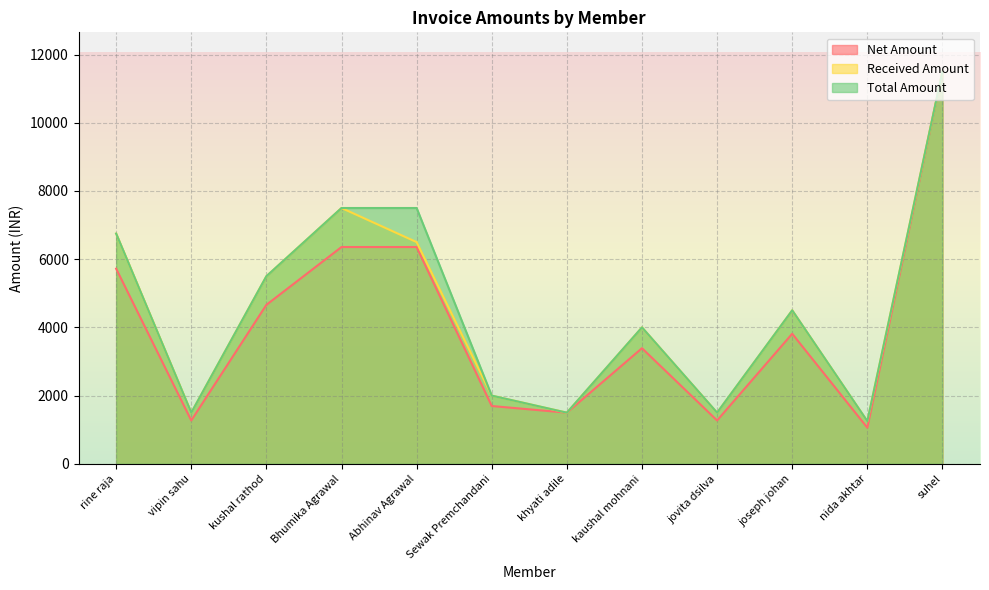

List the series in order of their overall mean, lowest first.

Net Amount, Received Amount, Total Amount